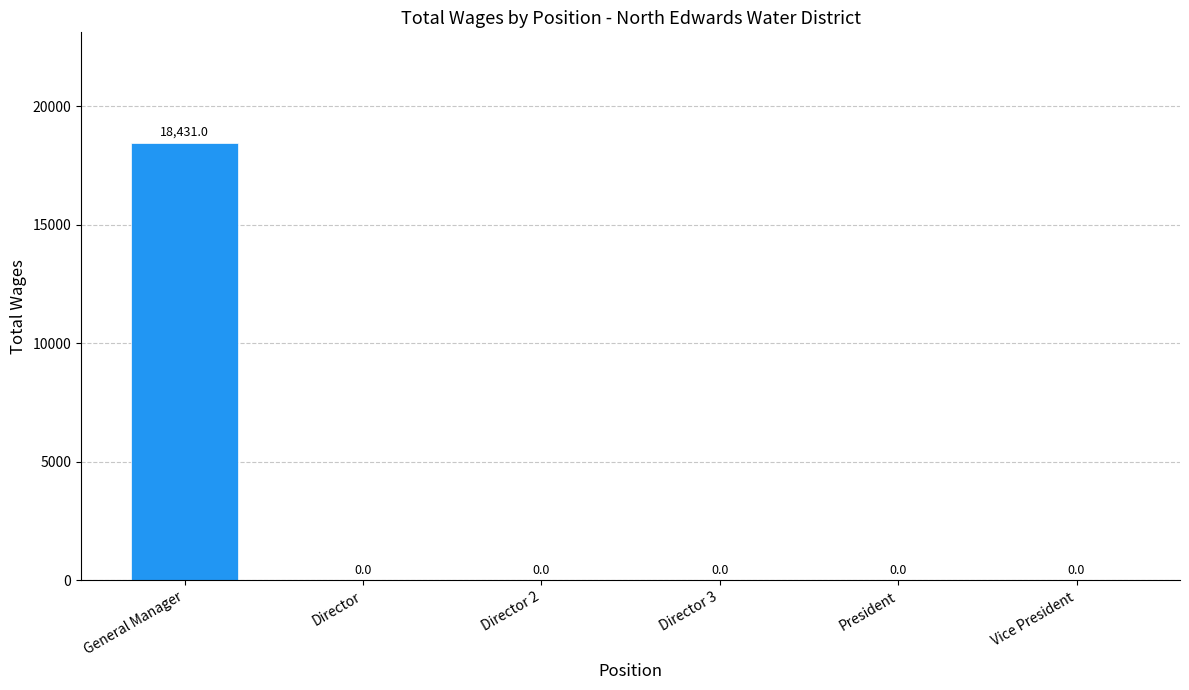

Reading left to right, list all the values displayed in this chart.

18431	0	0	0	0	0